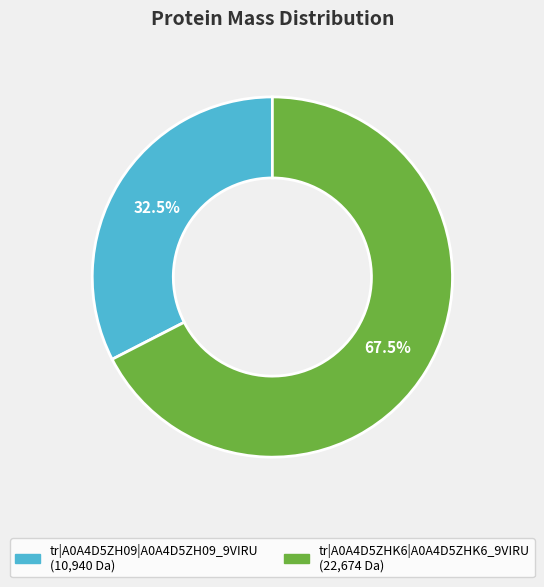

Rank the categories by value from highest to lowest.

tr|A0A4D5ZHK6|A0A4D5ZHK6_9VIRU, tr|A0A4D5ZH09|A0A4D5ZH09_9VIRU